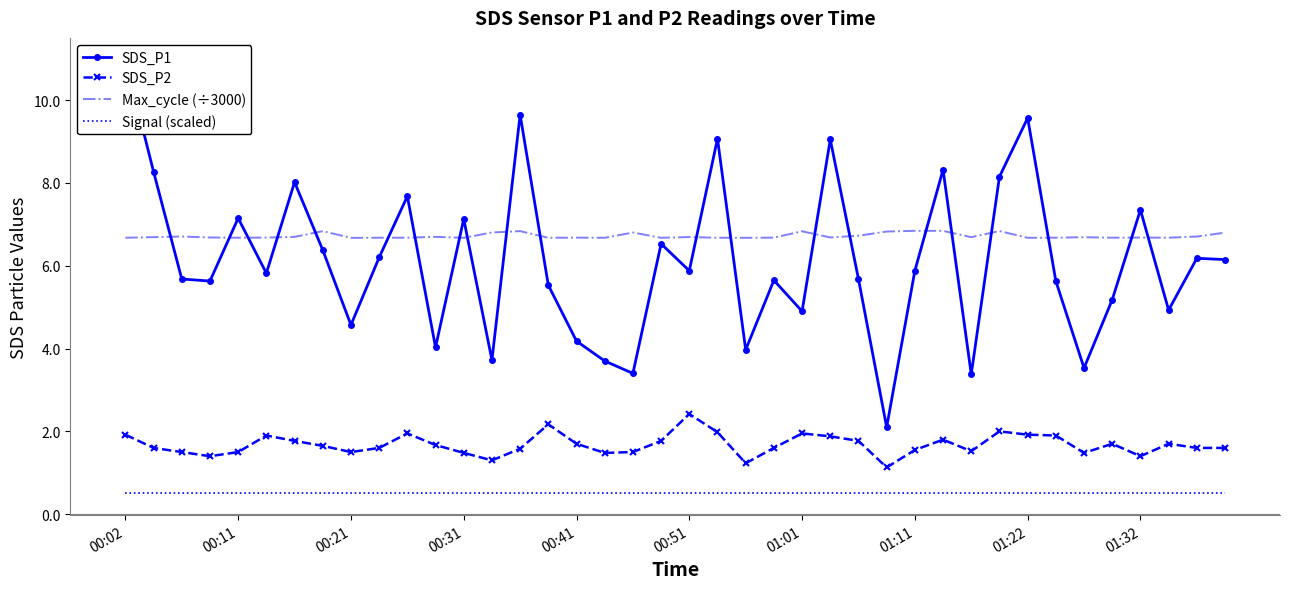

Is it true that SDS_P1 equals 6.5 at 19?

True